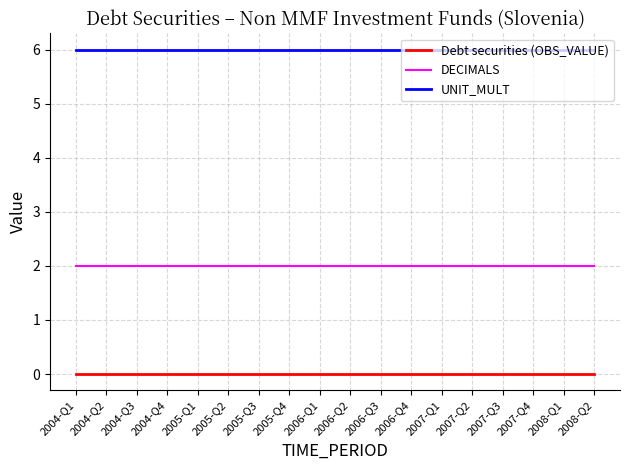

True or false: DECIMALS and UNIT_MULT intersect in this chart.

False